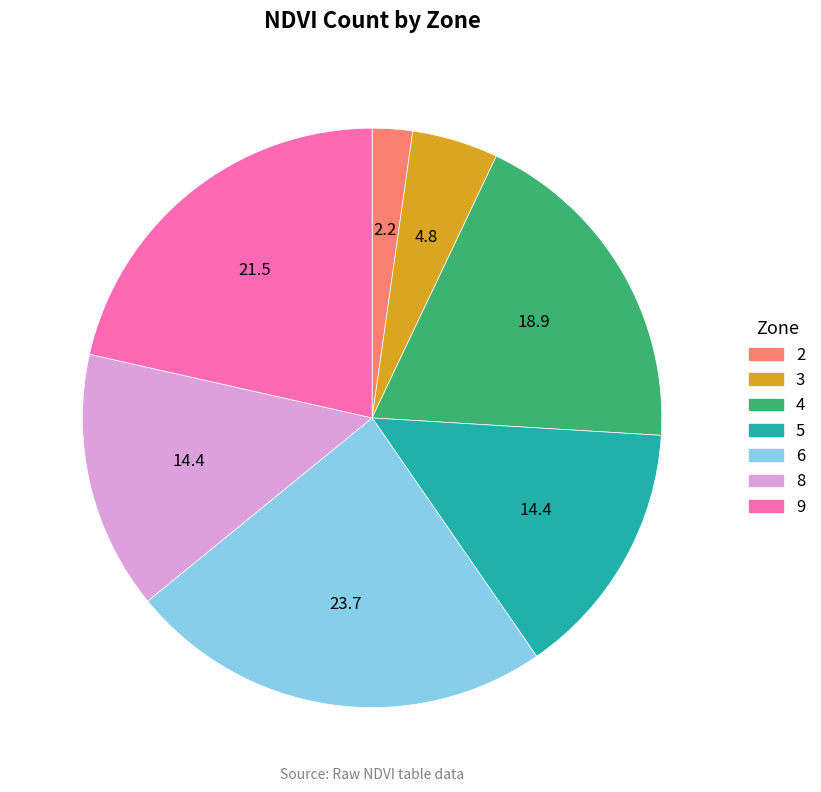

Is there any slice that represents more than half of the pie?

No